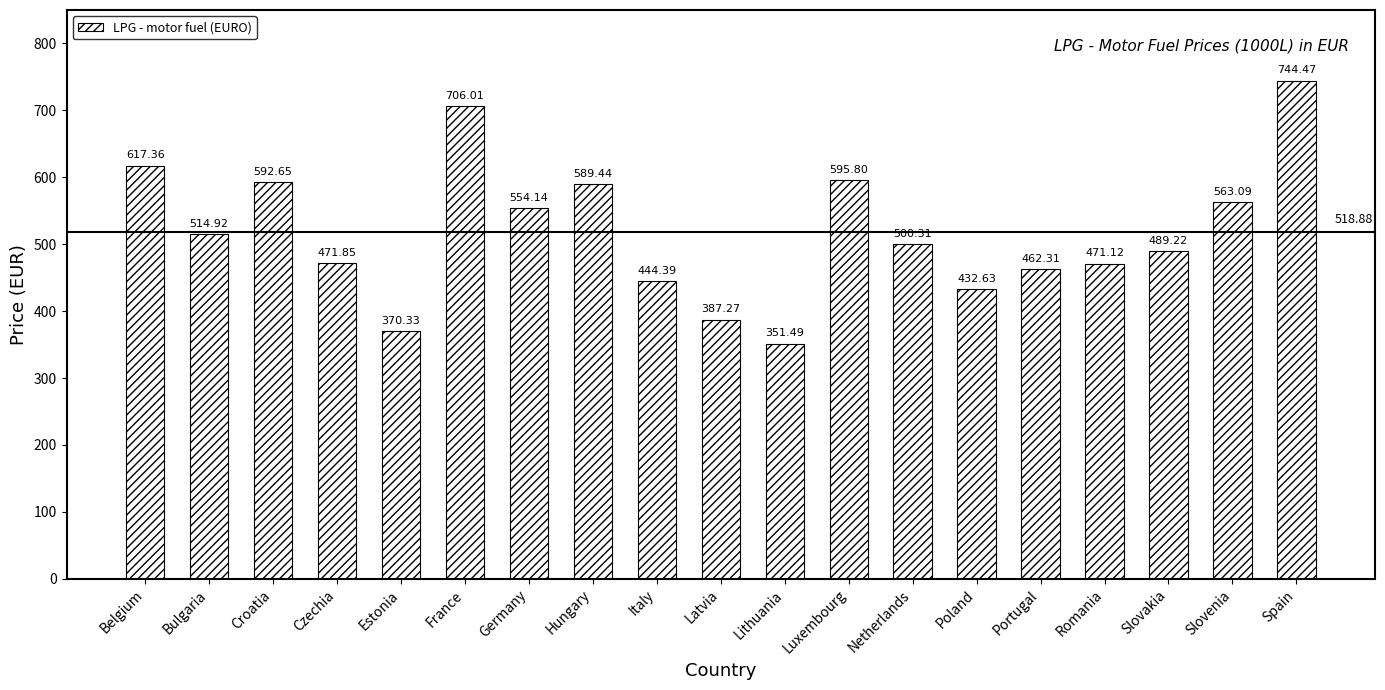

List the labels in order of value, largest first.

Spain, France, Belgium, Luxembourg, Croatia, Hungary, Slovenia, Germany, Bulgaria, Netherlands, Slovakia, Czechia, Romania, Portugal, Italy, Poland, Latvia, Estonia, Lithuania